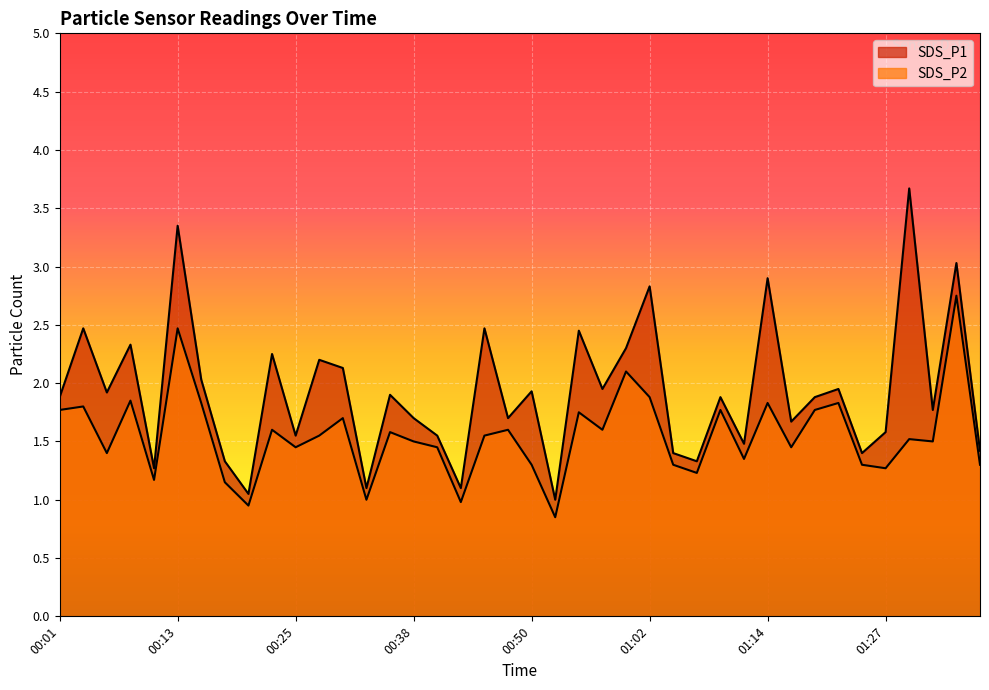

What are all the series names shown in the legend?

SDS_P1, SDS_P2